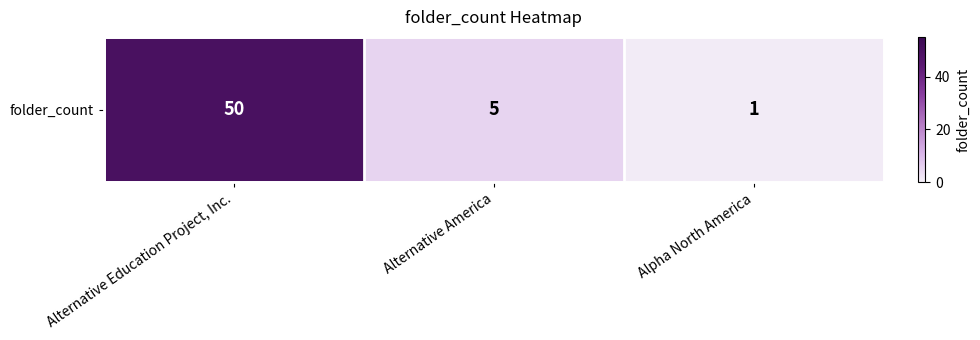

Rank the categories by value from highest to lowest.

Alternative Education Project, Inc., Alternative America, Alpha North America